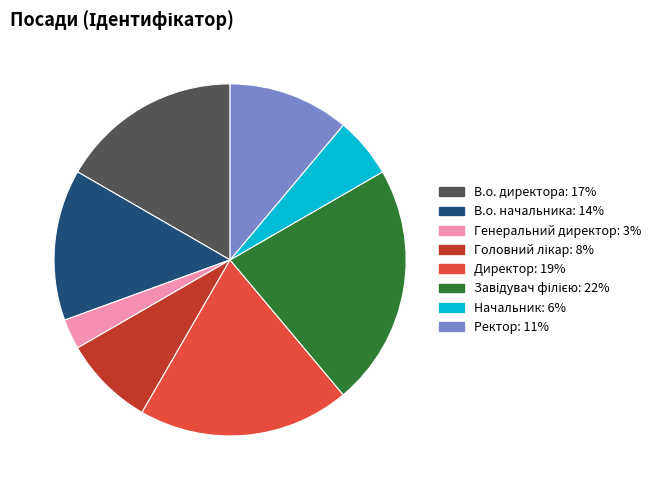

The В.о. директора slice represents 17% of the pie. True or false?

True